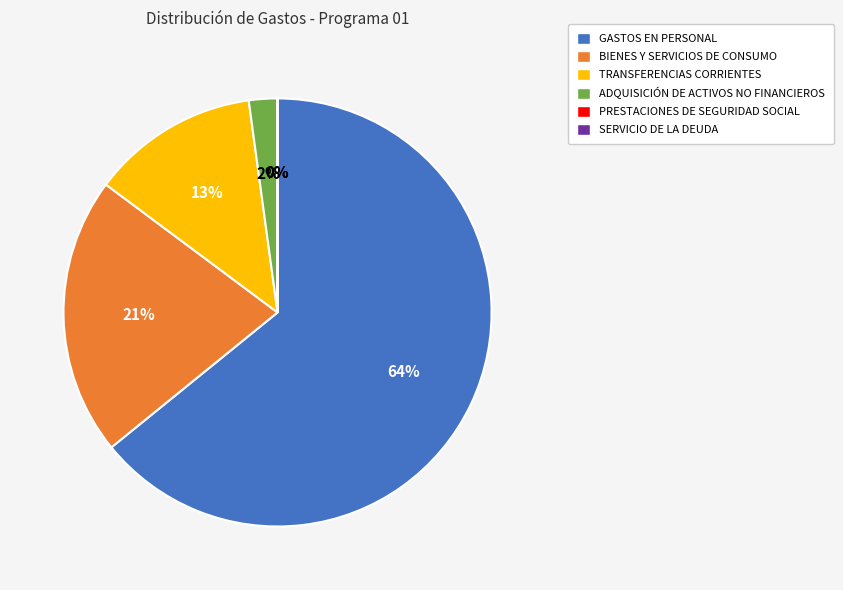

Is it true that BIENES Y SERVICIOS DE CONSUMO is 15% of the pie?

False